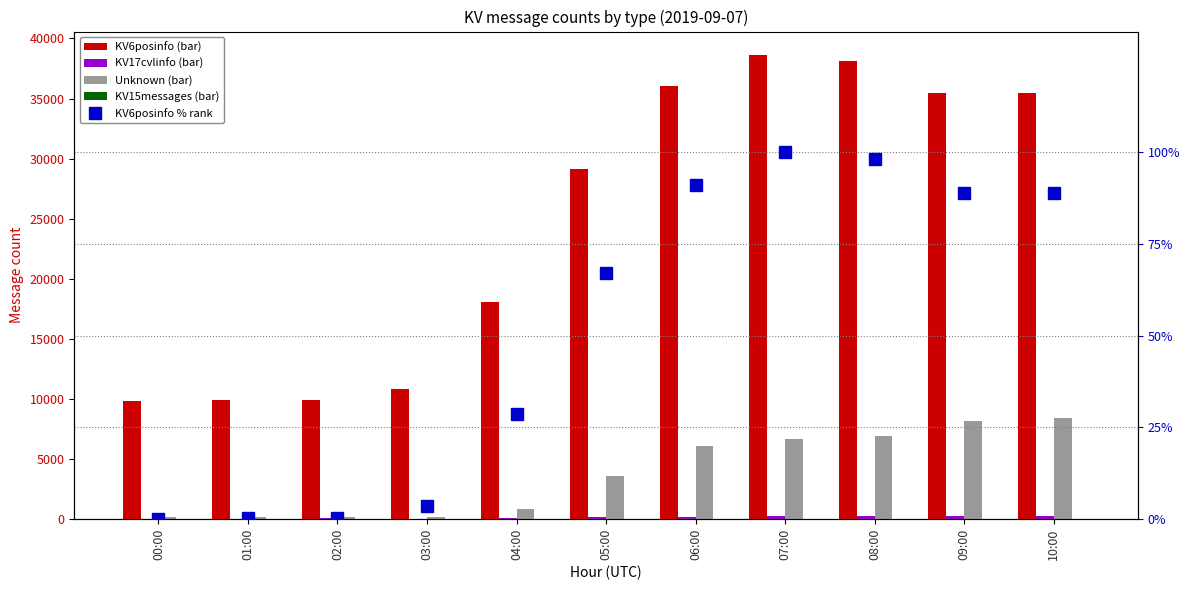

Which series changed the most between 05:00 and 10:00?

KV6posinfo